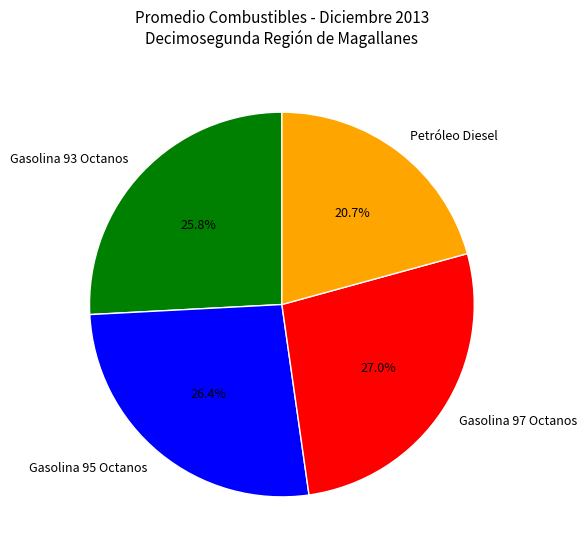

What is the largest slice in the pie chart?

Gasolina 97 Octanos